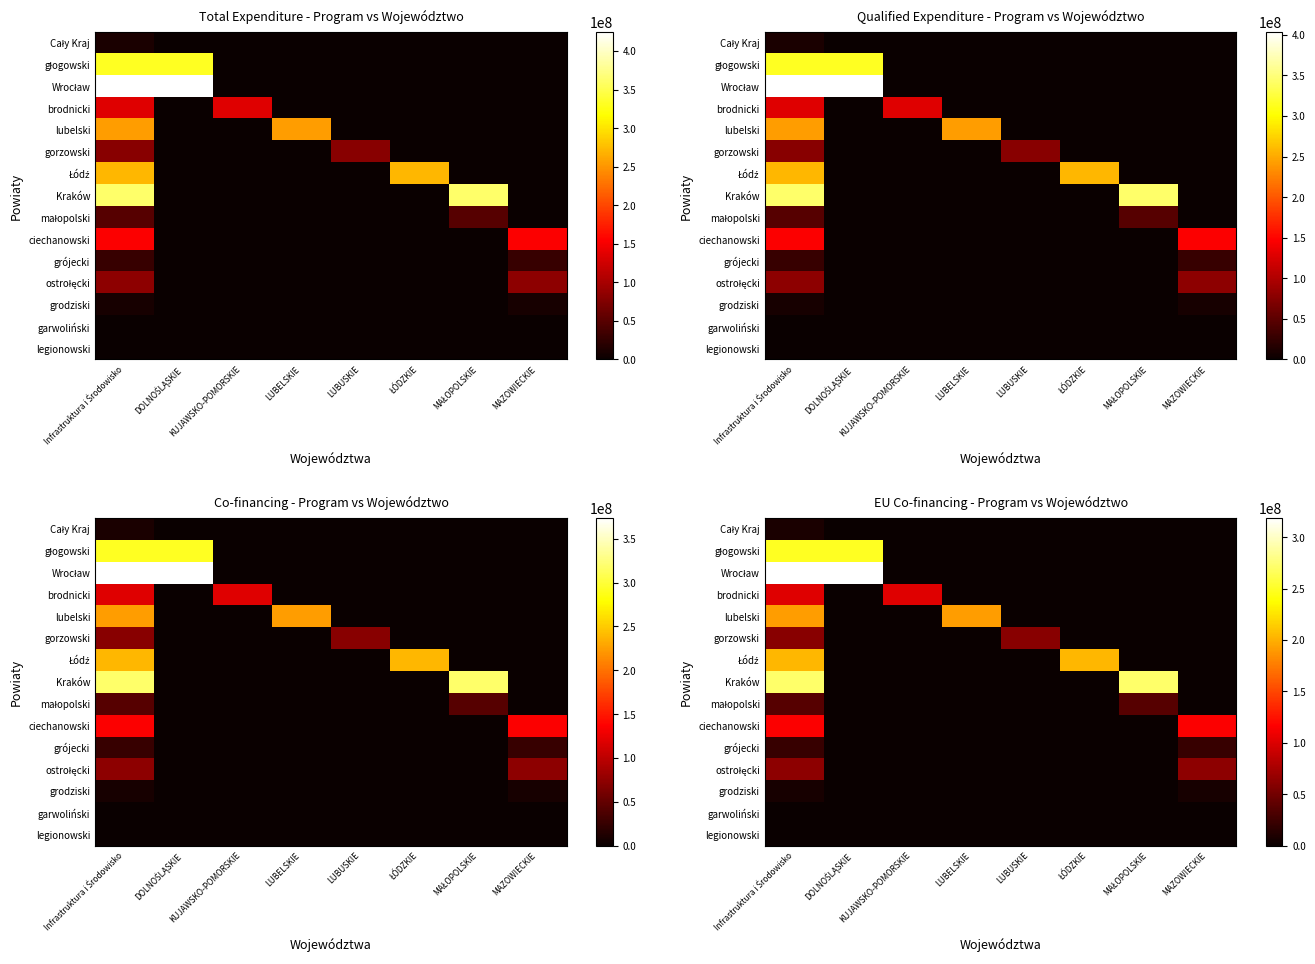

Rank the categories by Cały Kraj value from highest to lowest.

Infrastruktura i Środowisko, DOLNOŚLĄSKIE, KUJAWSKO-POMORSKIE, LUBELSKIE, LUBUSKIE, ŁÓDZKIE, MAŁOPOLSKIE, MAZOWIECKIE